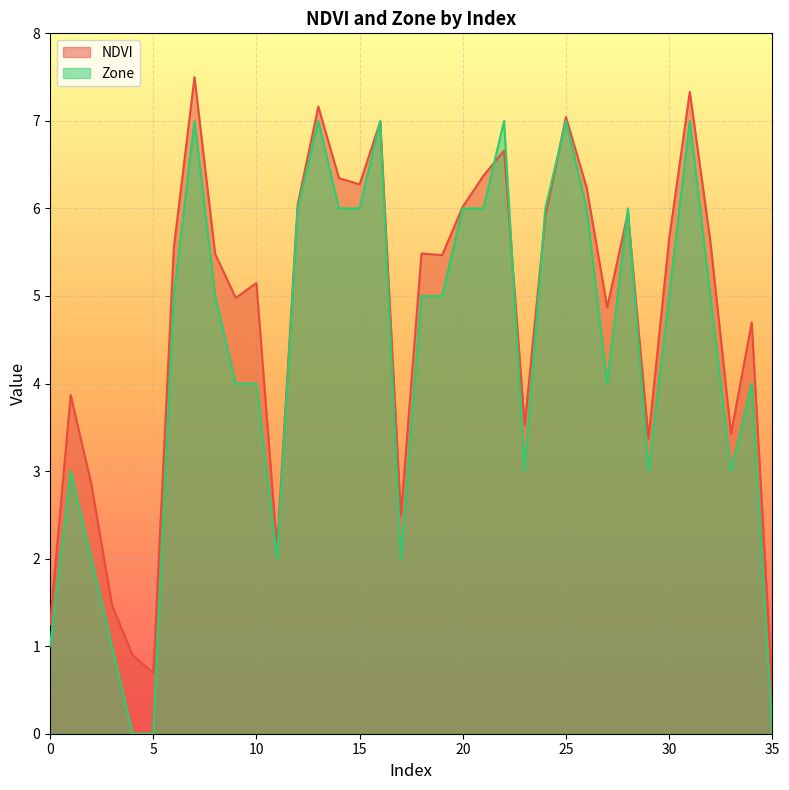

List the series in order of their overall mean, highest first.

NDVI, Zone